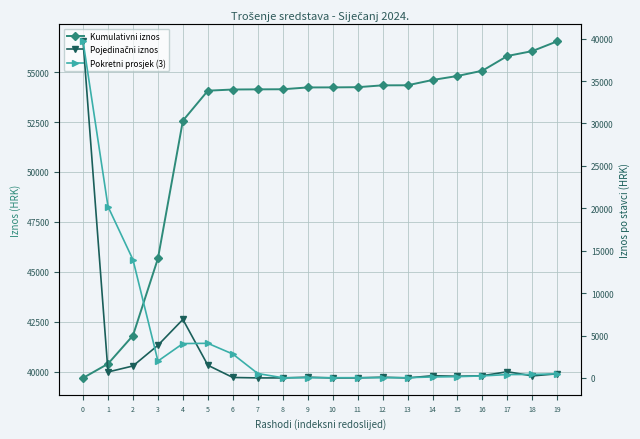

Which series changed the most between 5 and 19?

Pokretni prosjek (3)